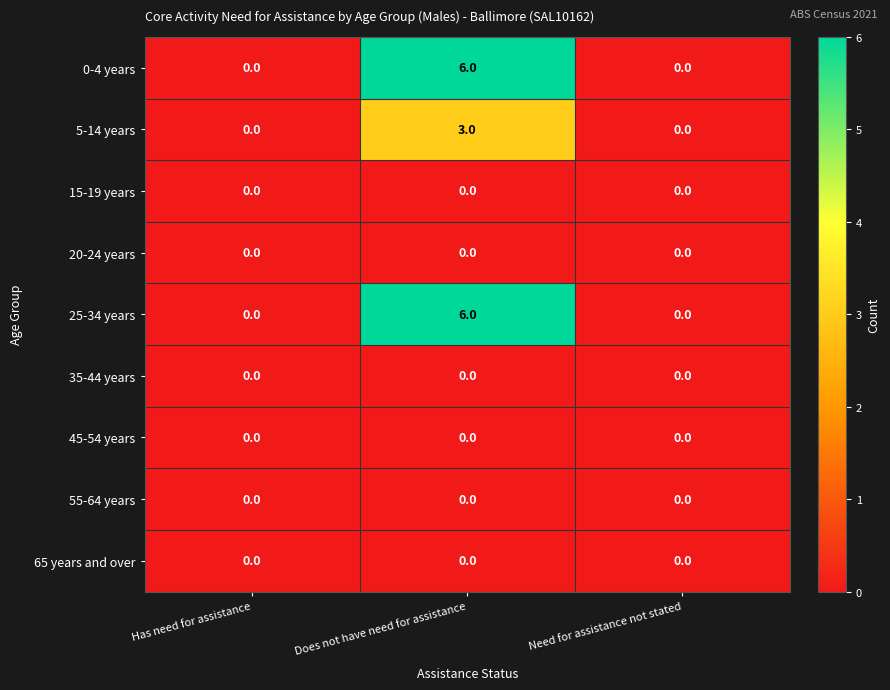

How many series are shown in this chart?

9